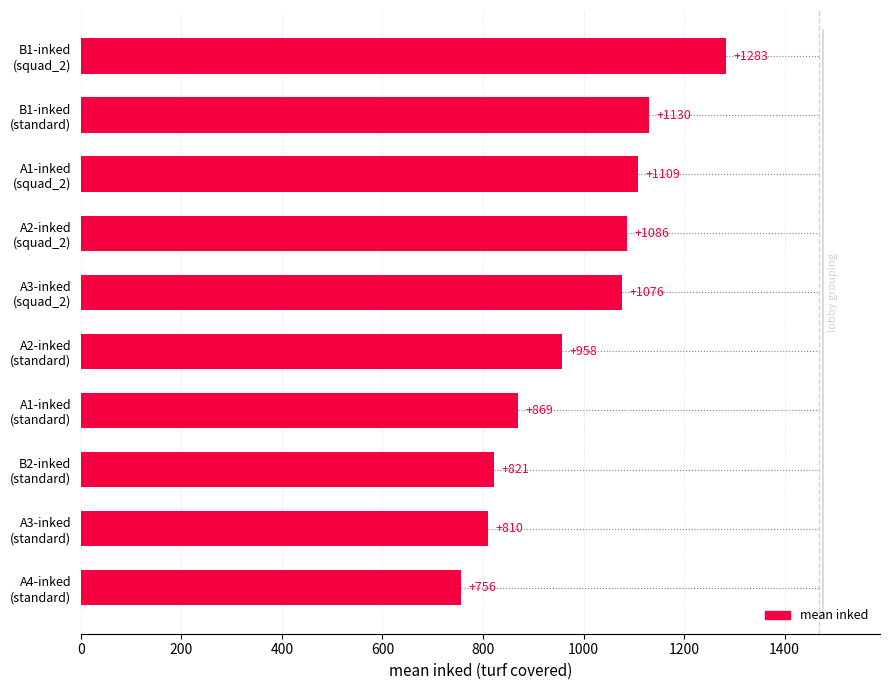

Does the chart contain stacked bars?

No